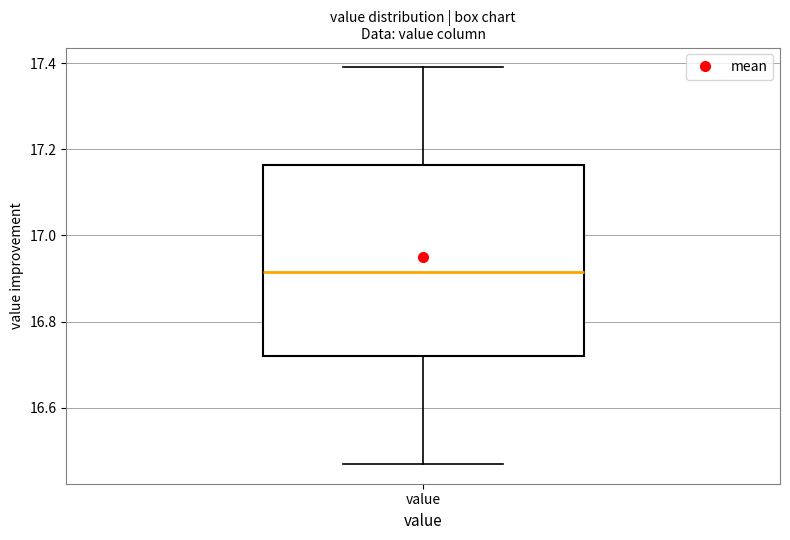

Where is the lower edge of the box for value on the y-axis? The values are not printed on the chart, so give them approximately, as read against the axis.

16.72